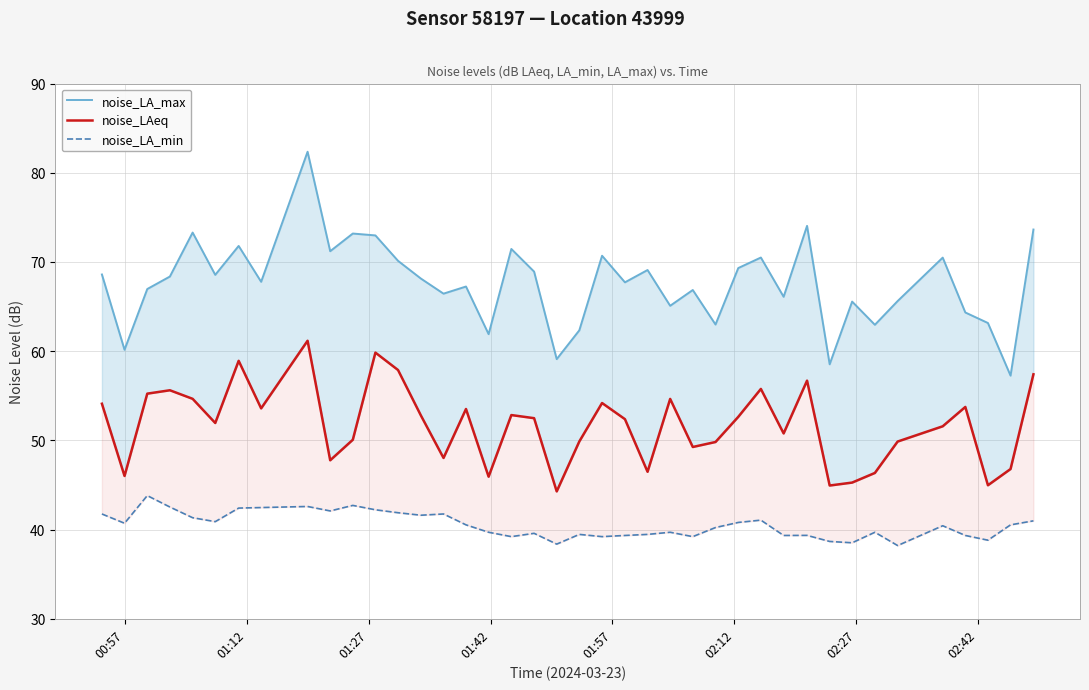

True or false: noise_LA_min and noise_LA_max intersect in this chart.

False